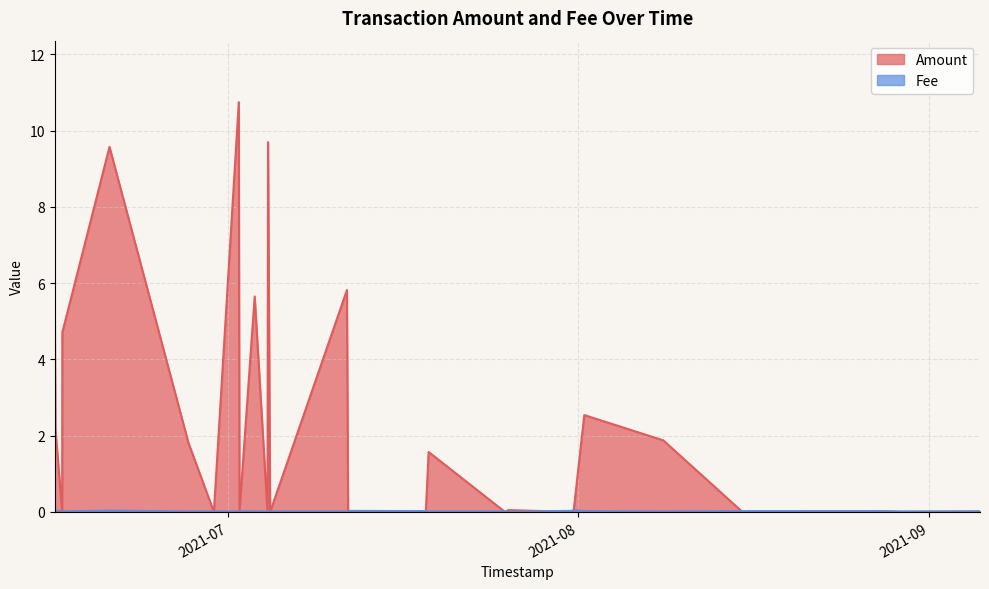

How many intersections are there between Amount and Fee?

17